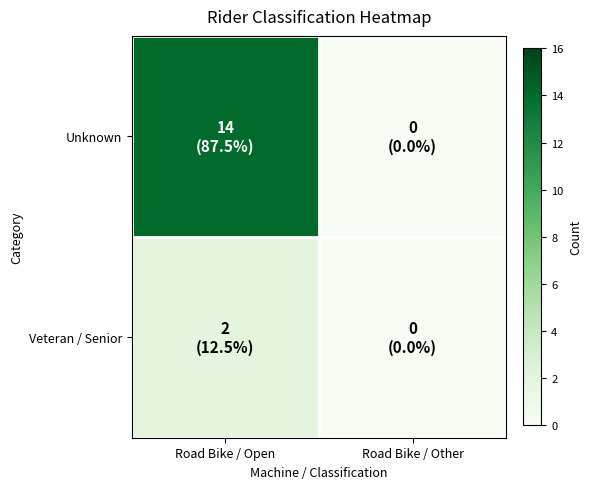

Which series has the widest spread of values?

Unknown